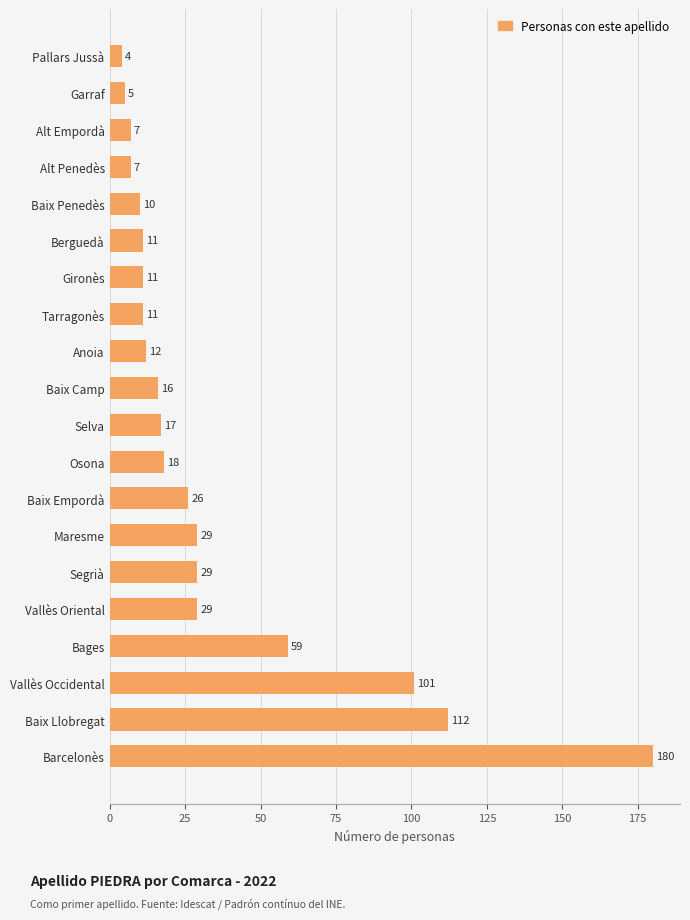

What is the ratio of the value at Selva to the value at Berguedà?

1.5